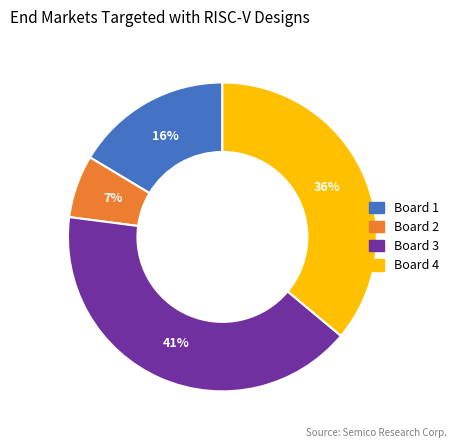

Approximately how many times larger is the value at Board 4 compared to Board 1?

2.2